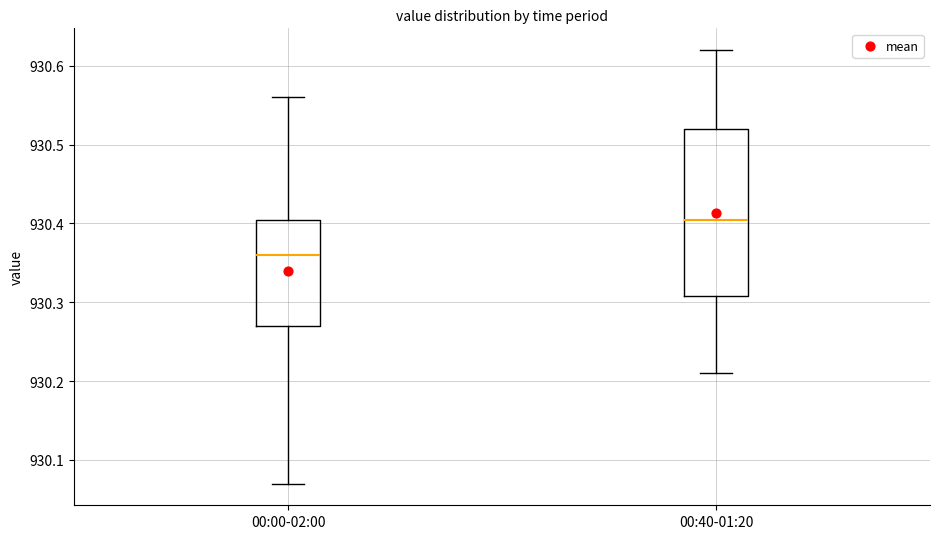

Which box has the highest median line?

00:40-01:20